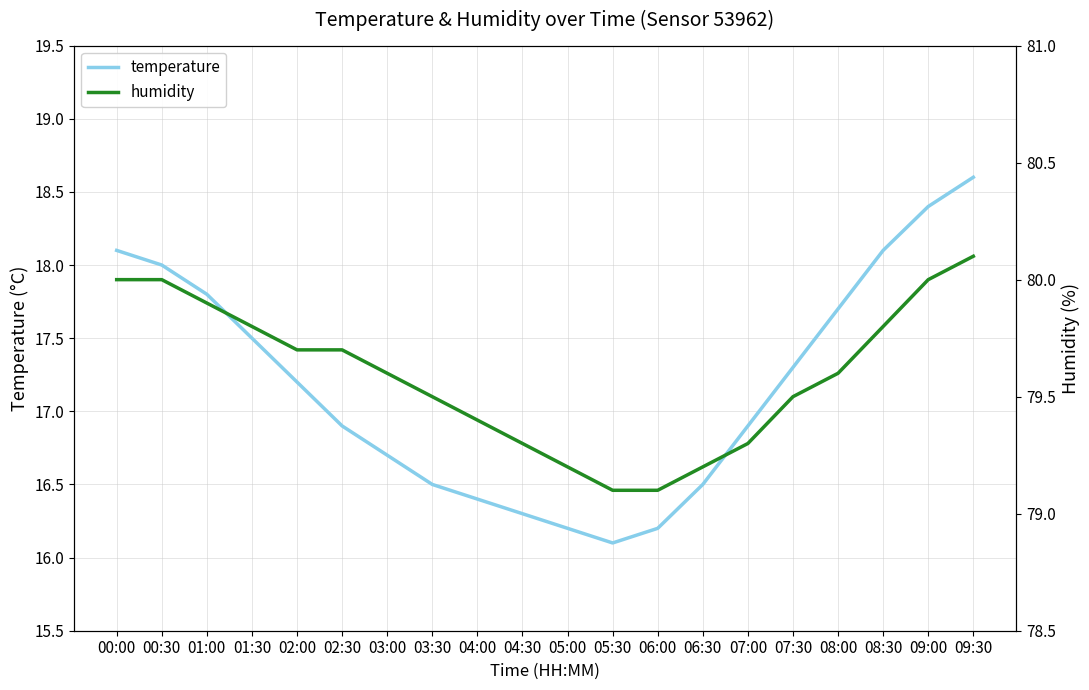

Reading left to right, list all the values displayed in this chart.

temperature: 18.1	18.0	17.8	17.5	17.2	16.9	16.7	16.5	16.4	16.3	16.2	16.1	16.2	16.5	16.9	17.3	17.7	18.1	18.4	18.6
humidity: 80.0	80.0	79.9	79.8	79.7	79.7	79.6	79.5	79.4	79.3	79.2	79.1	79.1	79.2	79.3	79.5	79.6	79.8	80.0	80.1